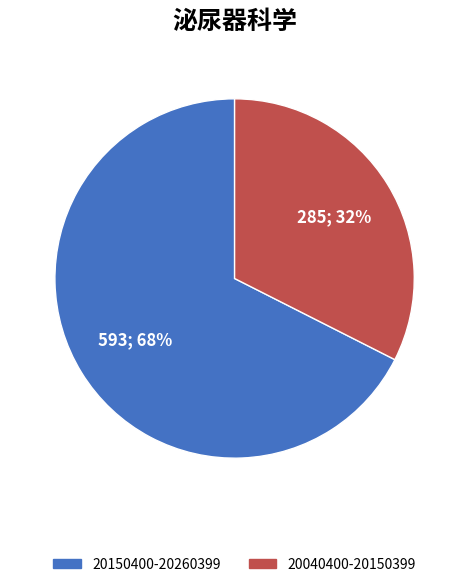

Which has a higher value, 20150400-20260399 or 20040400-20150399?

20150400-20260399